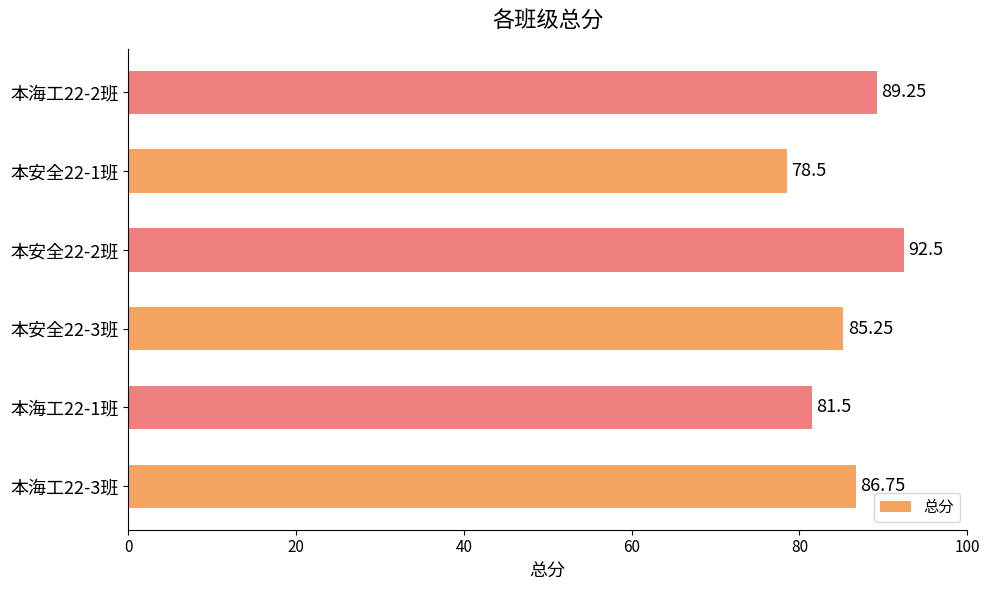

What is the average value?

85.6